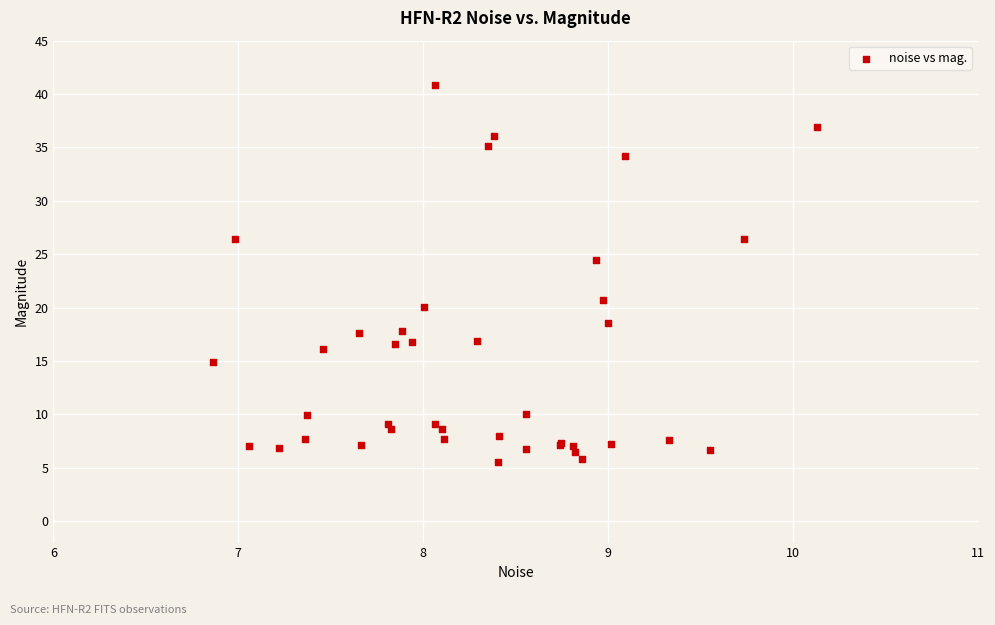

What Y value in the scatter plot is closest to 23?

24.5